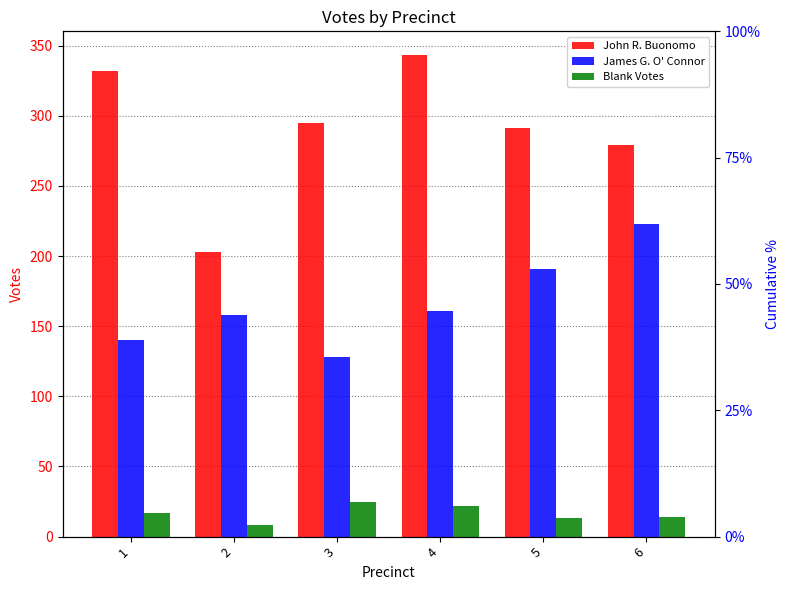

What is the sum of all James G. O' Connor values?

1001